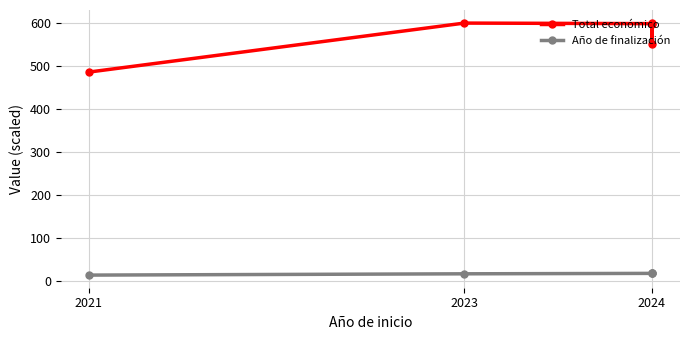

Reading left to right, list all the values displayed in this chart.

Total económico: 485.0	598.9	597.7	550.1	600.0
Año de finalización: 13.0	16.0	17.0	17.0	17.0